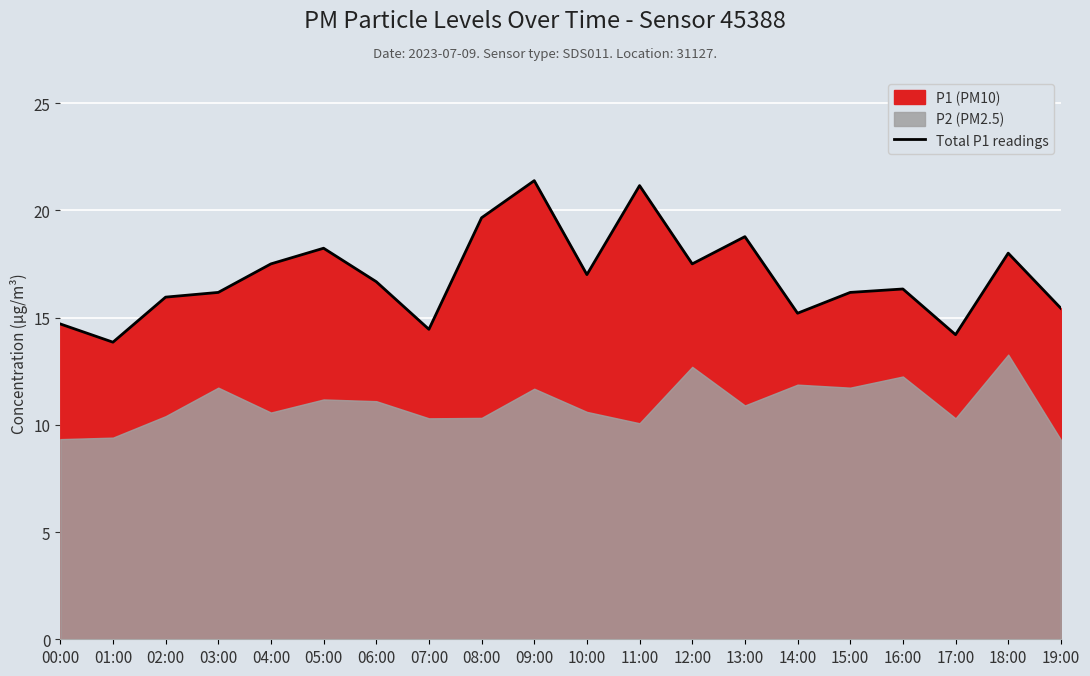

Reading left to right, extract all data points from this chart.

00:00=14.7	01:00=13.8	02:00=15.9	03:00=16.2	04:00=17.5	05:00=18.2	06:00=16.7	07:00=14.4	08:00=19.6	09:00=21.4	10:00=17.0	11:00=21.1	12:00=17.5	13:00=18.8	14:00=15.2	15:00=16.2	16:00=16.3	17:00=14.2	18:00=18.0	19:00=15.4